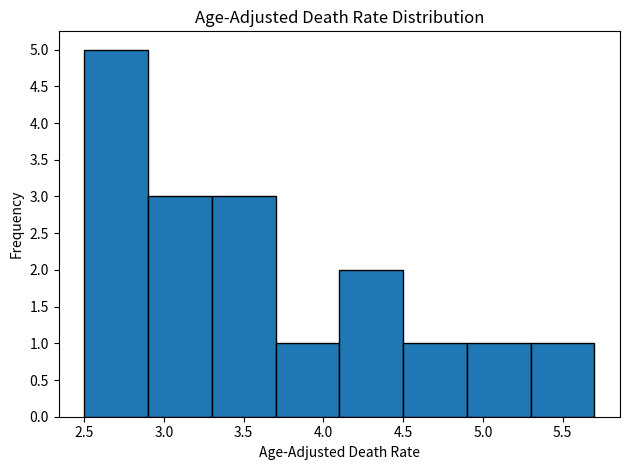

Reading left to right, transcribe this chart: for each bar, give the range it covers on the x-axis and its height. The values are not printed on the chart, so give them approximately, as read against the axis.

2.5 to 2.9: 5
2.9 to 3.3: 3
3.3 to 3.7: 3
3.7 to 4.1: 1
4.1 to 4.5: 2
4.5 to 4.9: 1
4.9 to 5.3: 1
5.3 to 5.7: 1